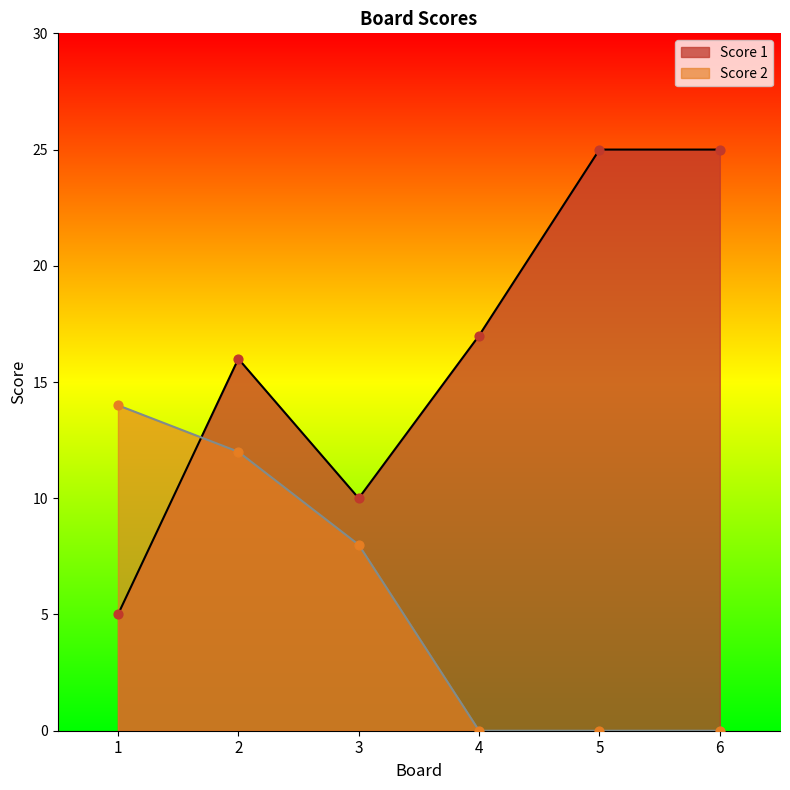

Which series has the widest spread of Y values?

Score 1